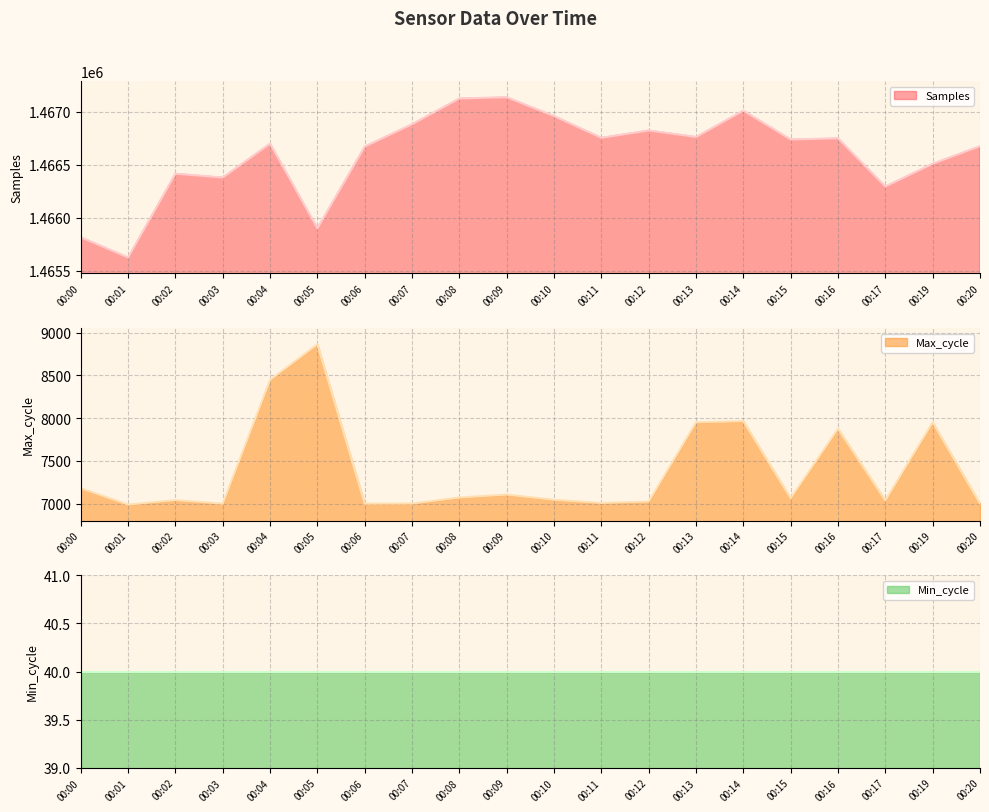

The value of Max_cycle at 00:01 is 3647. True or false?

False